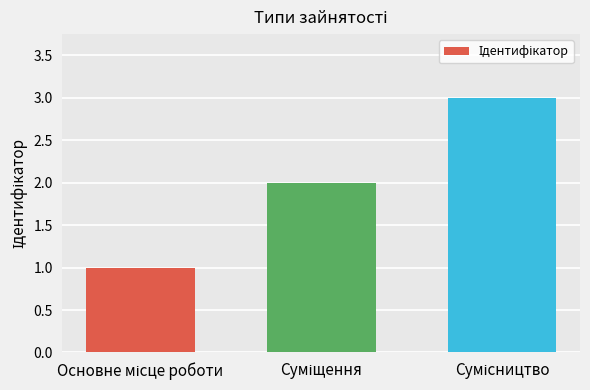

How many bars are there in total?

3